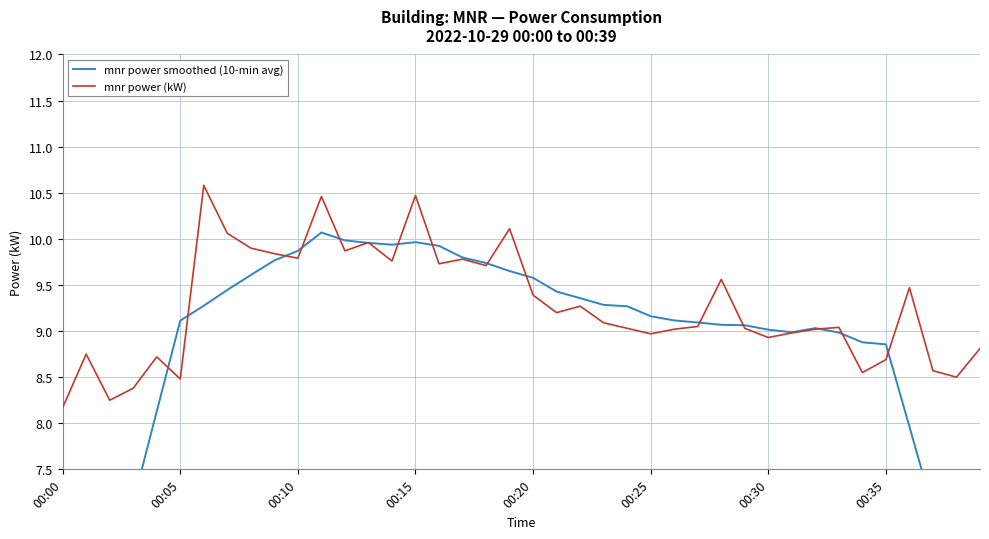

At which label does mnr power smoothed (10-min avg) reach its peak?

11